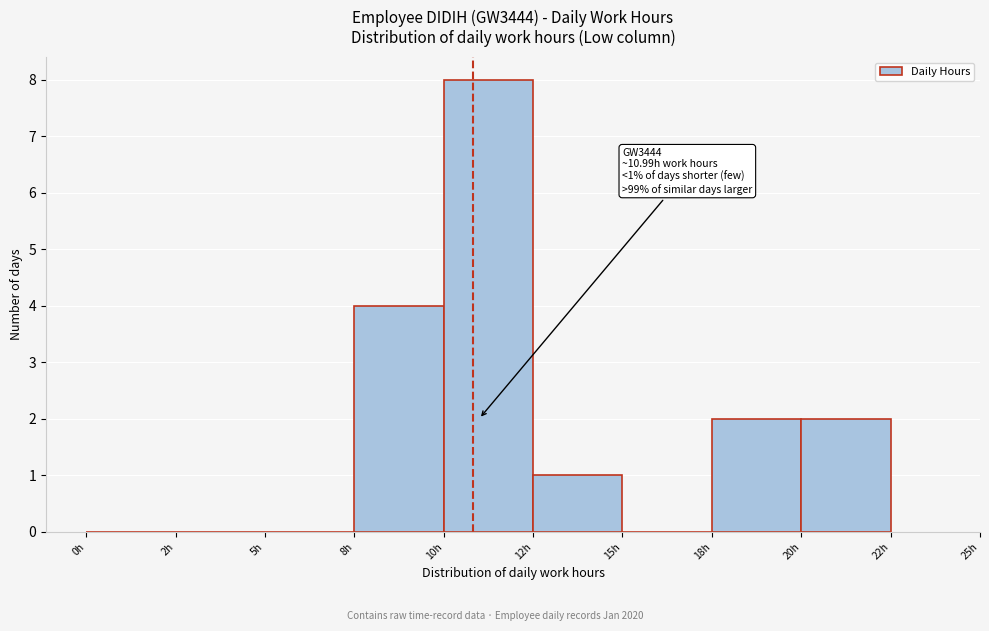

Reading left to right, transcribe all the data shown in this chart.

0h=0	2h=0	5h=0	8h=4	10h=8	12h=1	15h=0	18h=2	20h=2